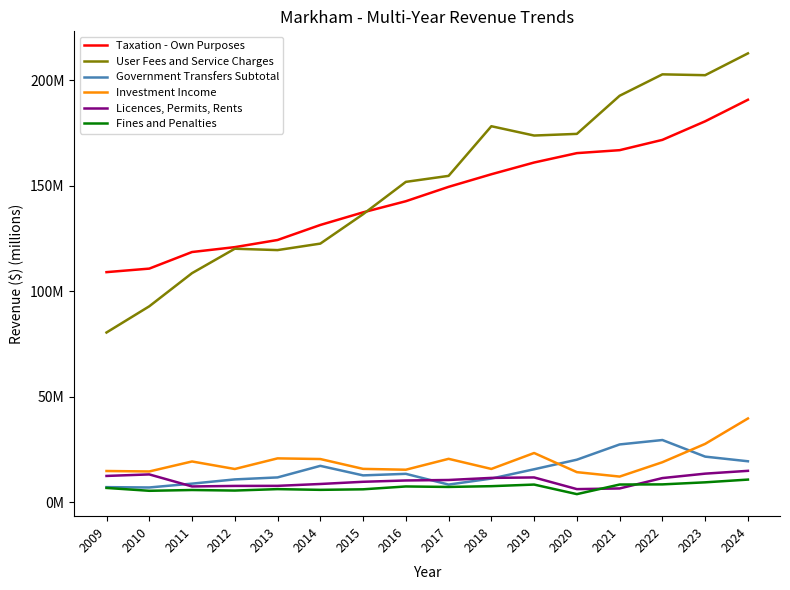

Between 2015 and 2017, which series saw the biggest shift?

User Fees and Service Charges